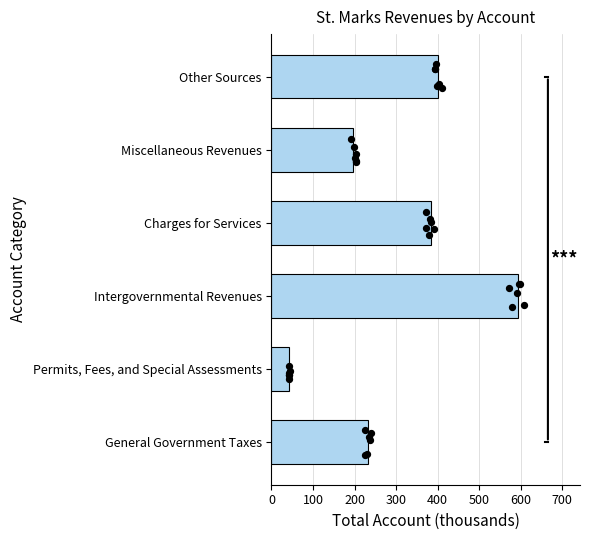

Approximately how many times larger is the value at Other Sources compared to Charges for Services?

1.0